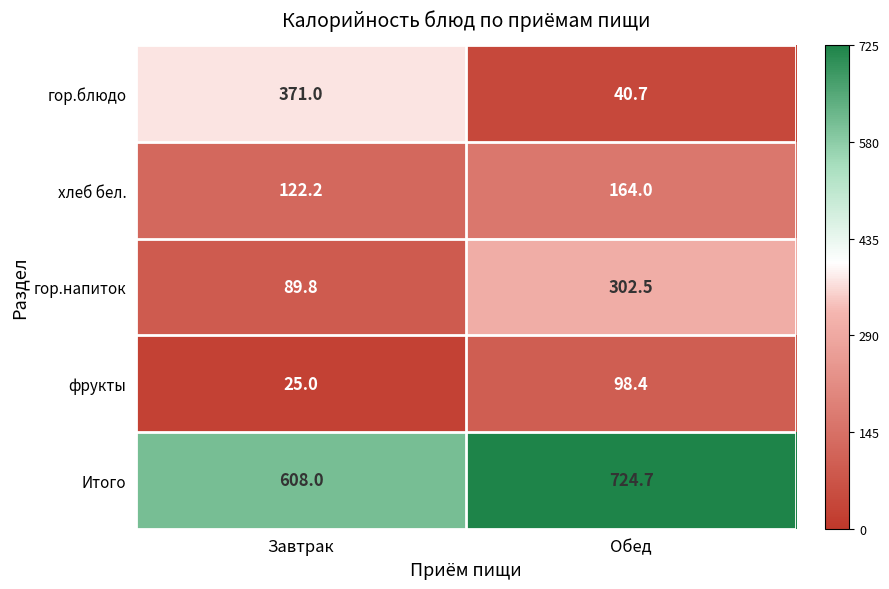

Reading right to left, list all the values displayed in this chart.

гор.блюдо: 40.7	371.0
хлеб бел.: 164.0	122.2
гор.напиток: 302.5	89.8
фрукты: 98.4	25.0
Итого: 724.7	608.0